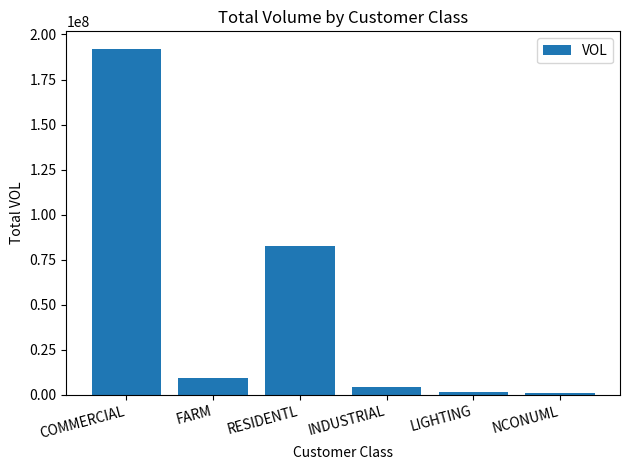

Between LIGHTING and INDUSTRIAL, which is larger?

INDUSTRIAL